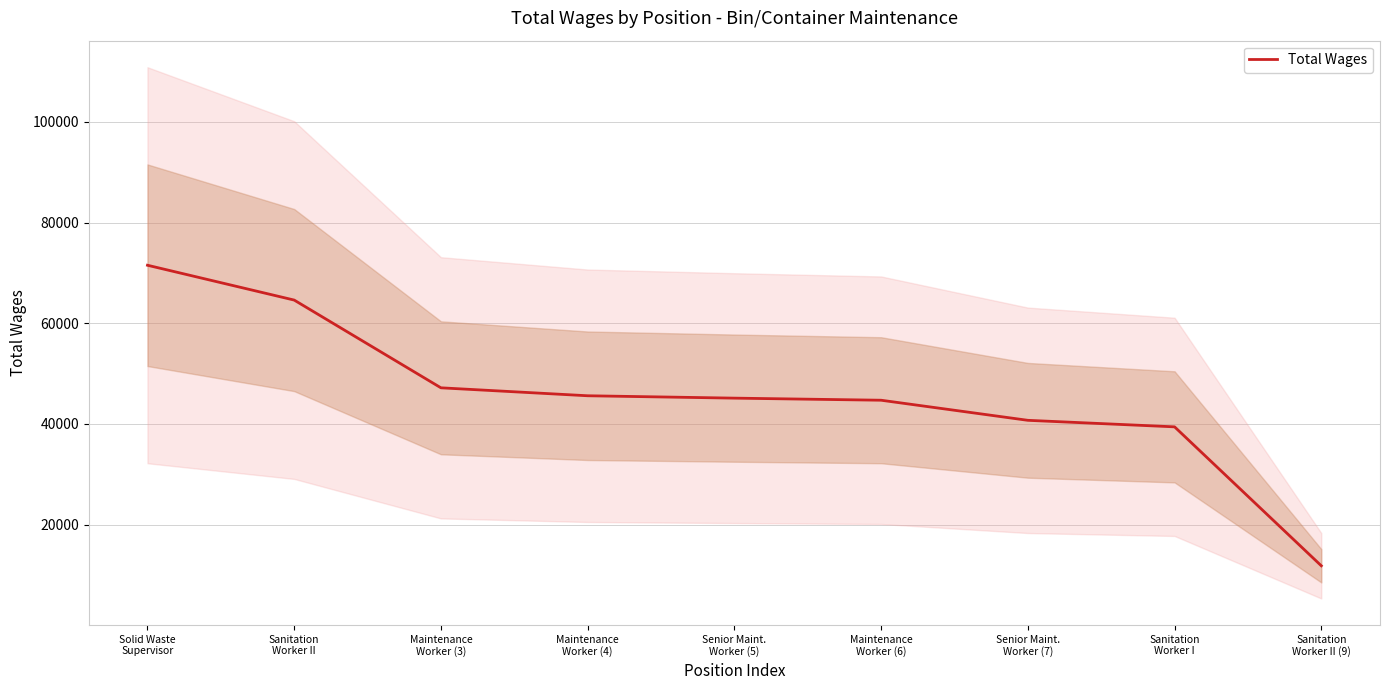

Reading left to right, list all the values displayed in this chart.

71536	64613	47180	45600	45128	44713	40721	39423	11816